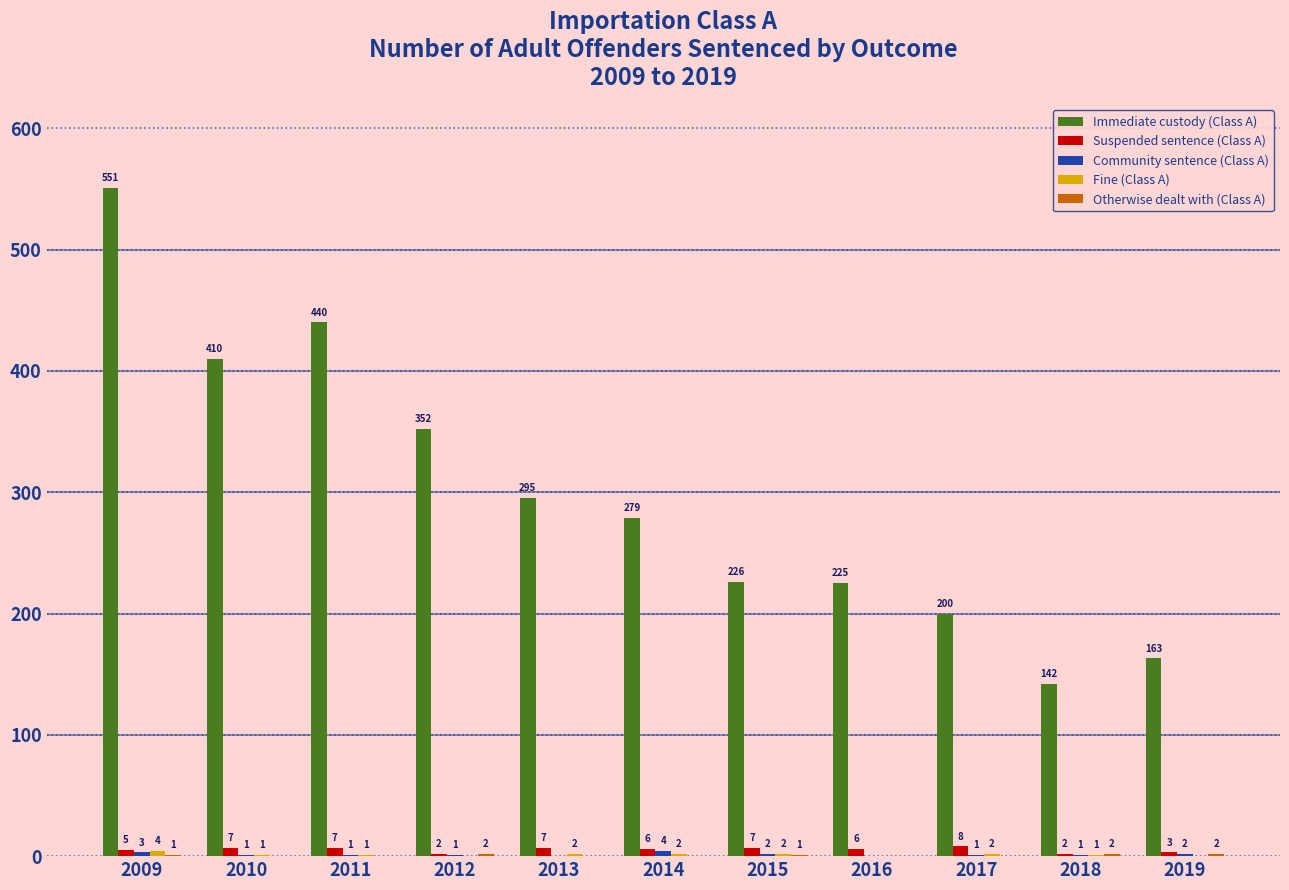

The value of Suspended sentence (Class A) at 2011 is 7. True or false?

True